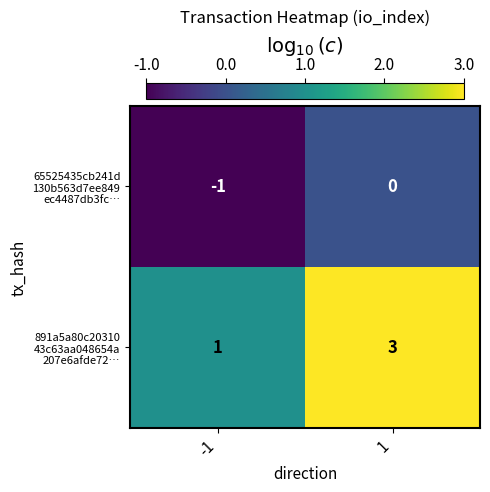

What is the spread (max minus min) of values at 1?

3